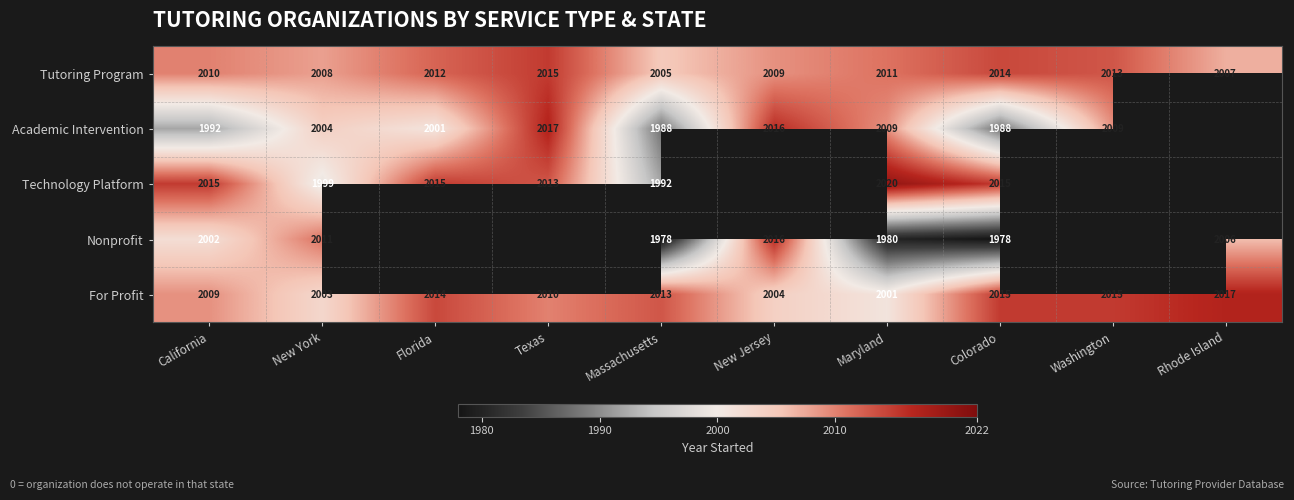

Which series changed the most between Texas and Rhode Island?

Tutoring Program